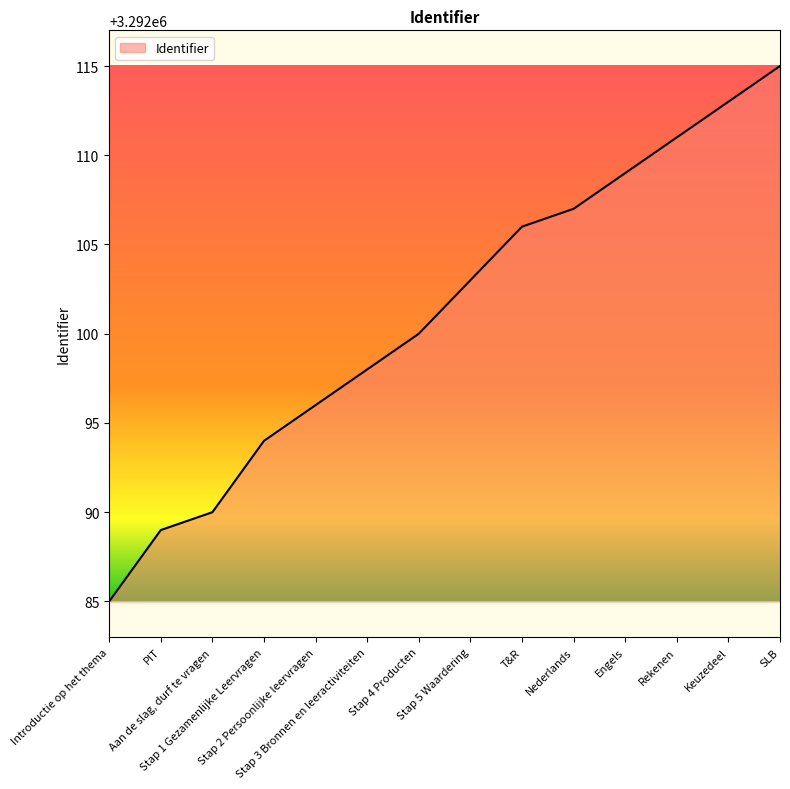

How many lines are shown in the chart?

1